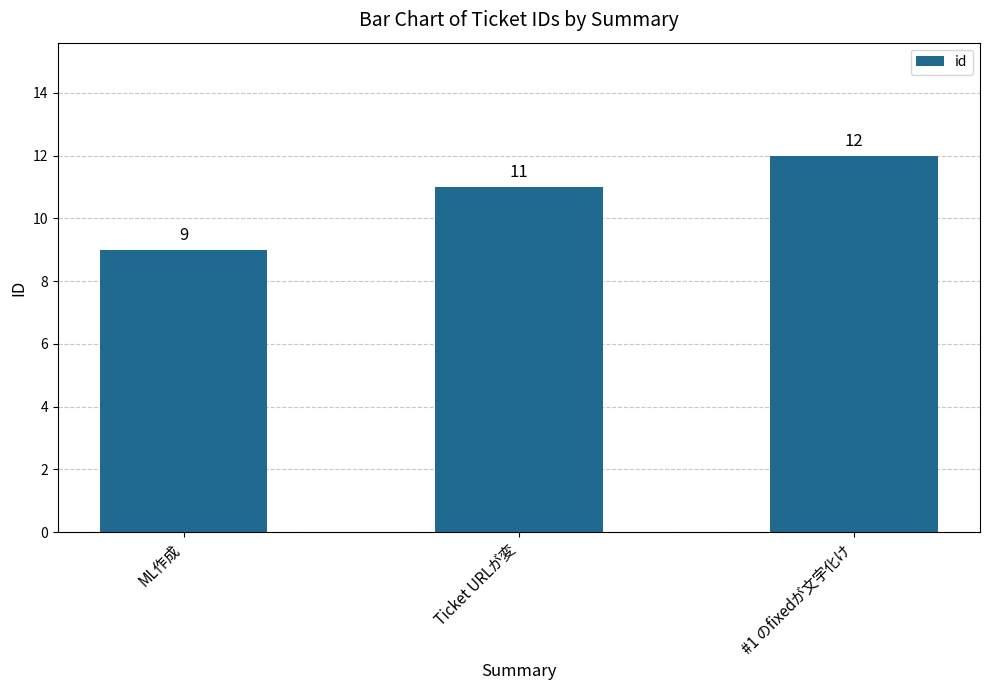

What is the sum of all values?

32